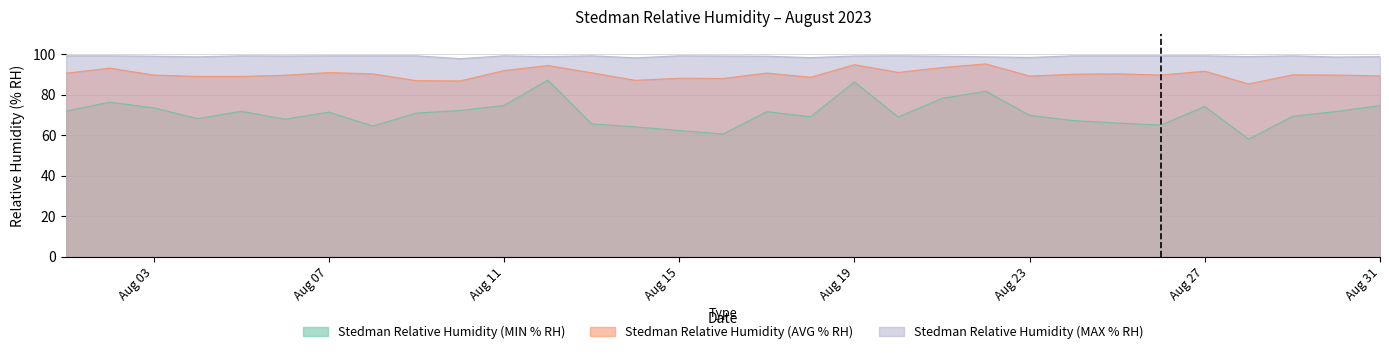

Between 18/08/2023 and 25/08/2023, which series saw the biggest shift?

Stedman Relative Humidity (MIN % RH)